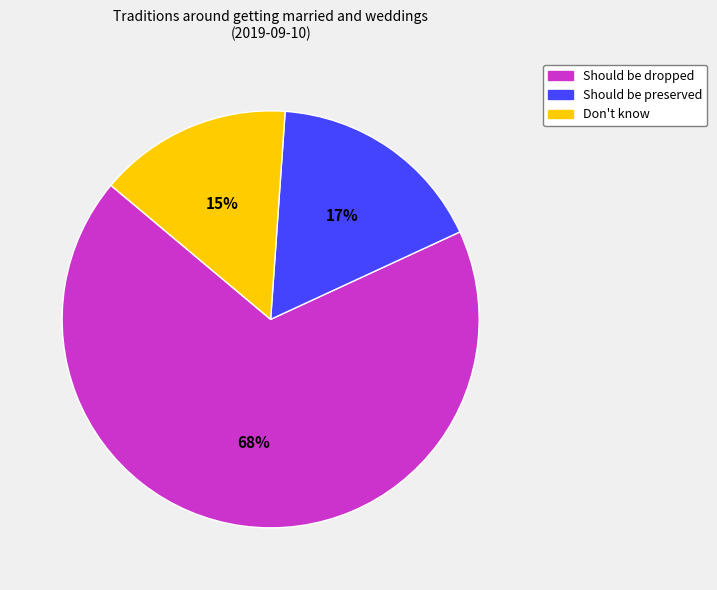

Does Don't know represent more than half of the total?

No